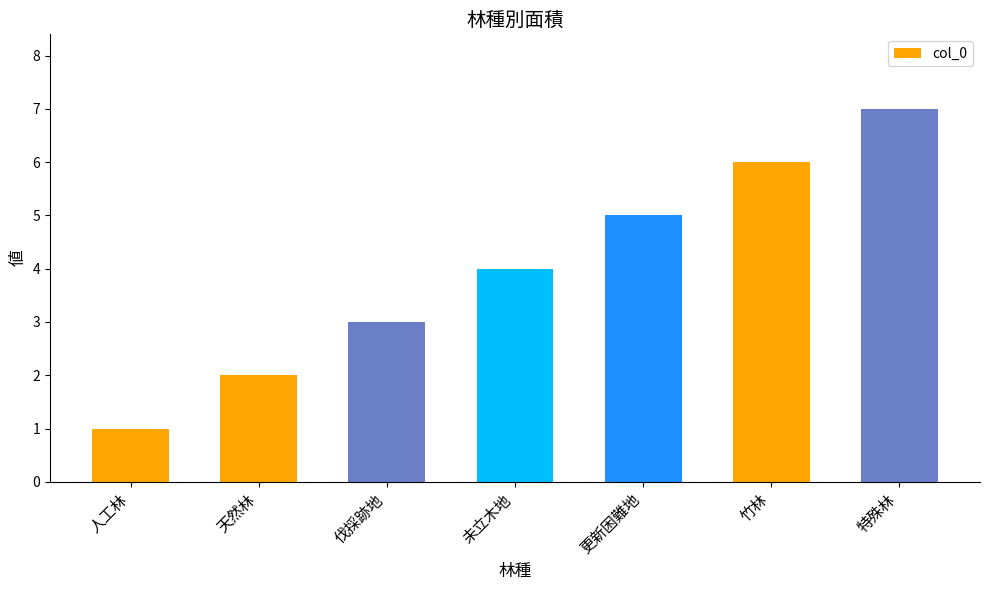

Rank the categories by value from lowest to highest.

人工林, 天然林, 伐採跡地, 未立木地, 更新困難地, 竹林, 特殊林